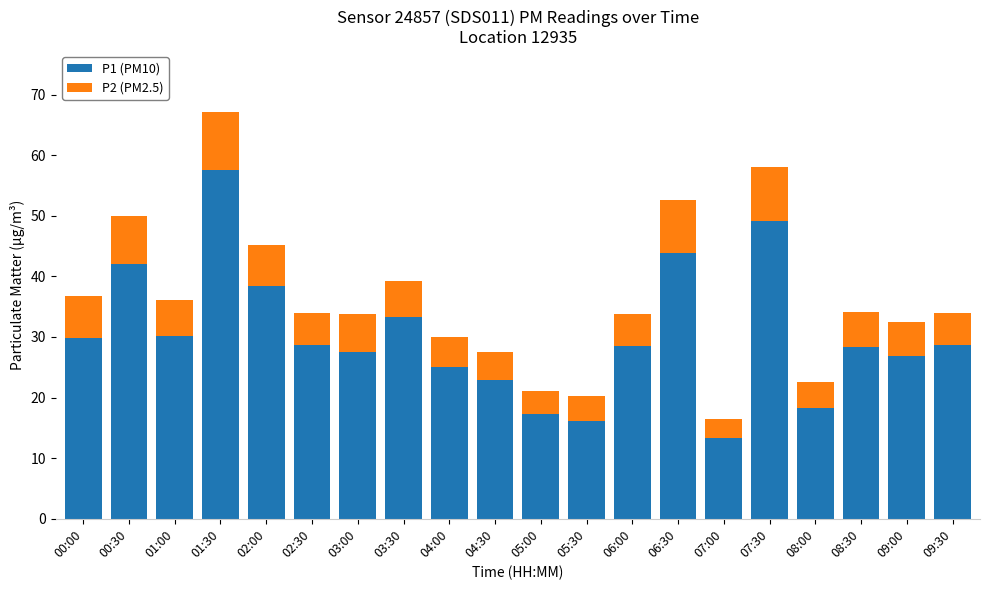

At which label does P1 (PM10) reach its peak?

01:30